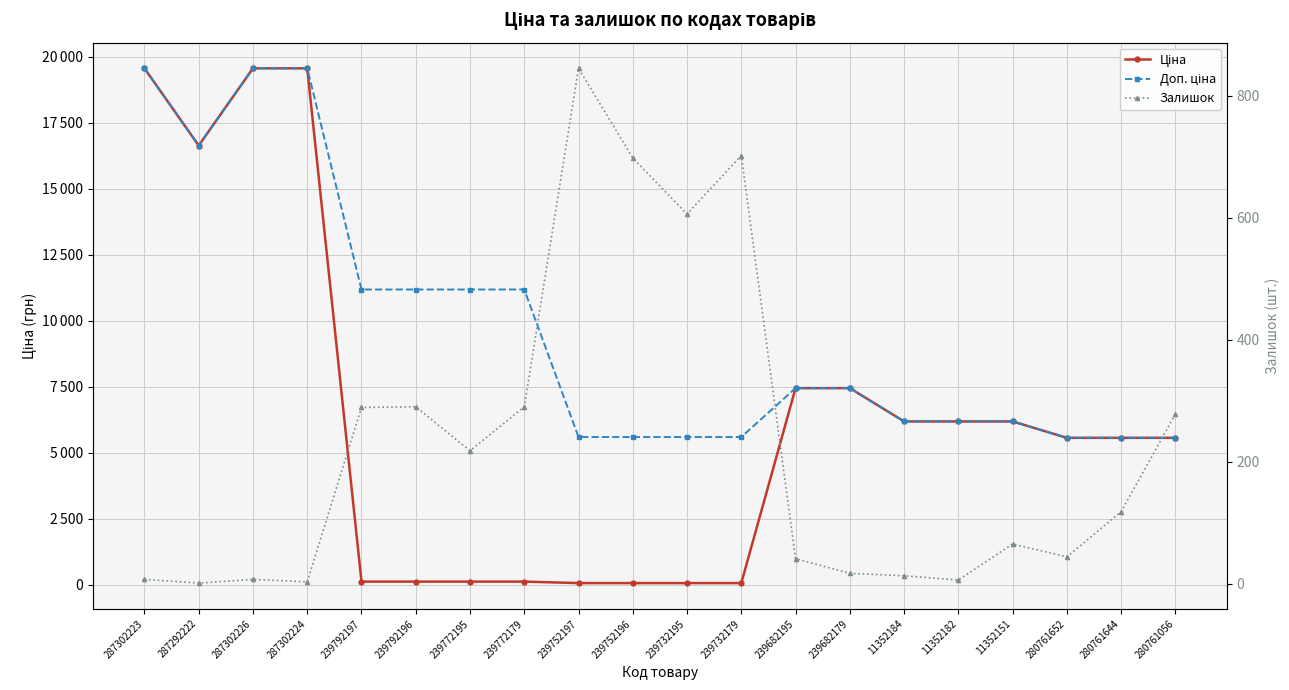

At how many categories does at least one series exceed 6400?

10